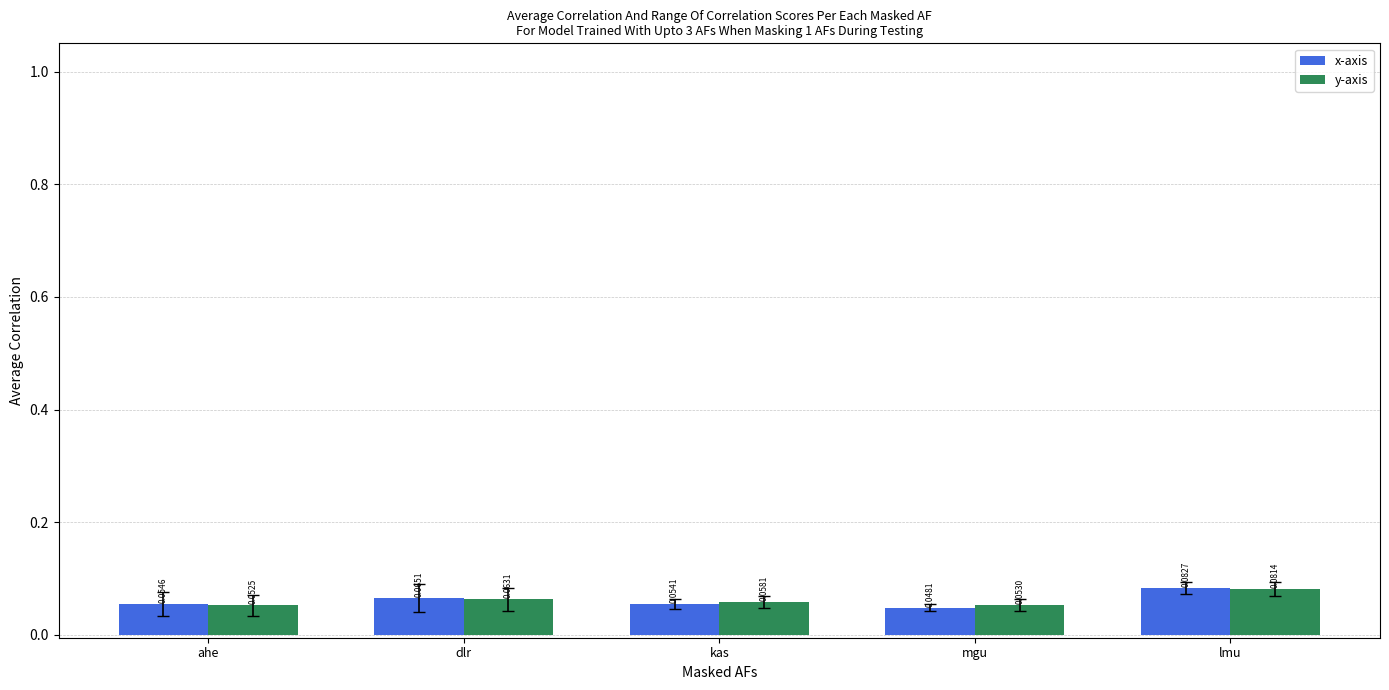

How many groups of bars are there?

5